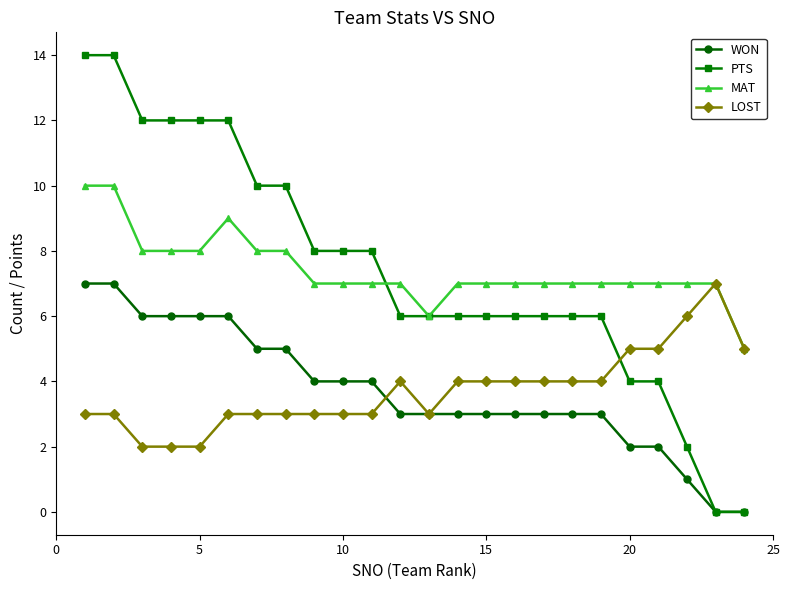

What is the maximum value for WON?

7